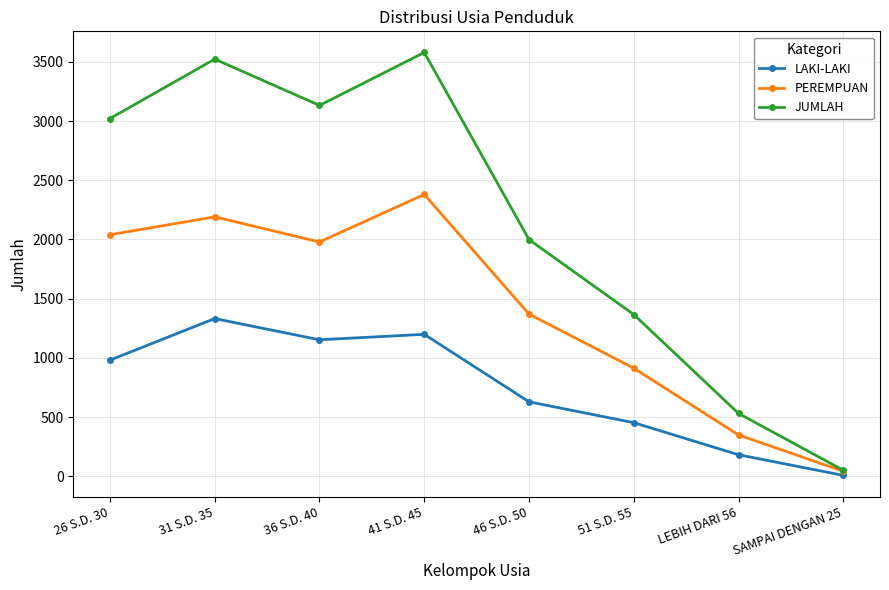

At how many categories does at least one series exceed 2898?

4